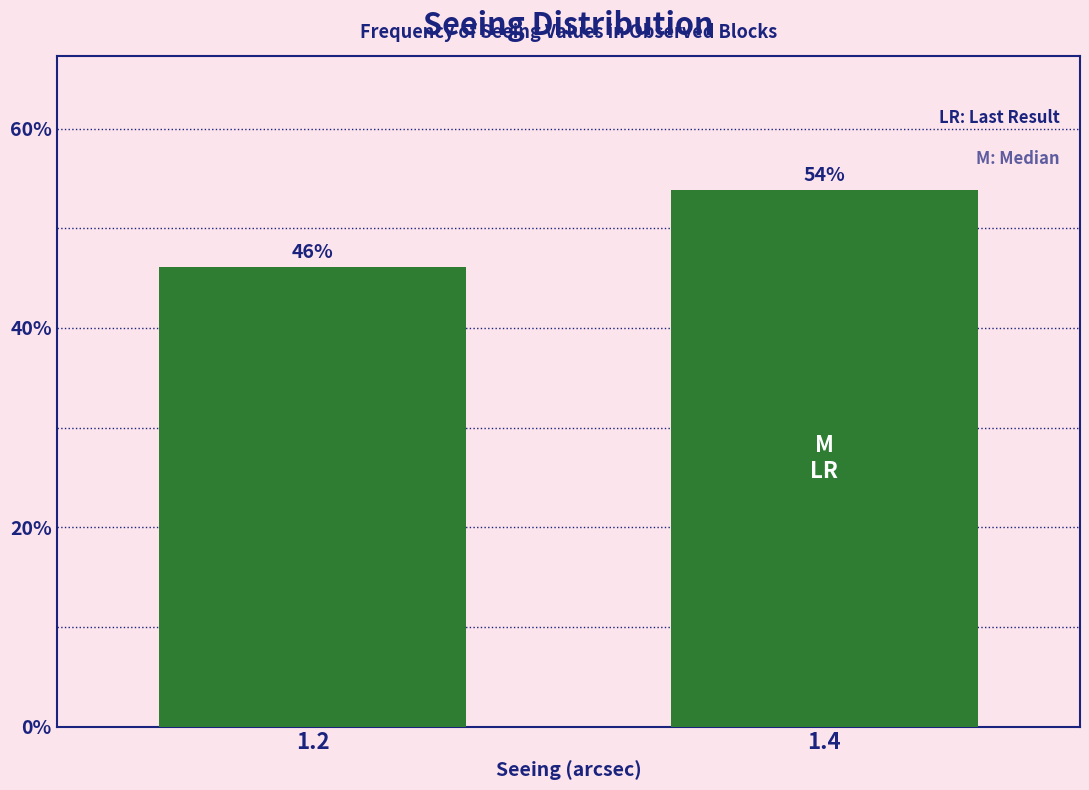

What is the approximate value at 1.4?

53.8